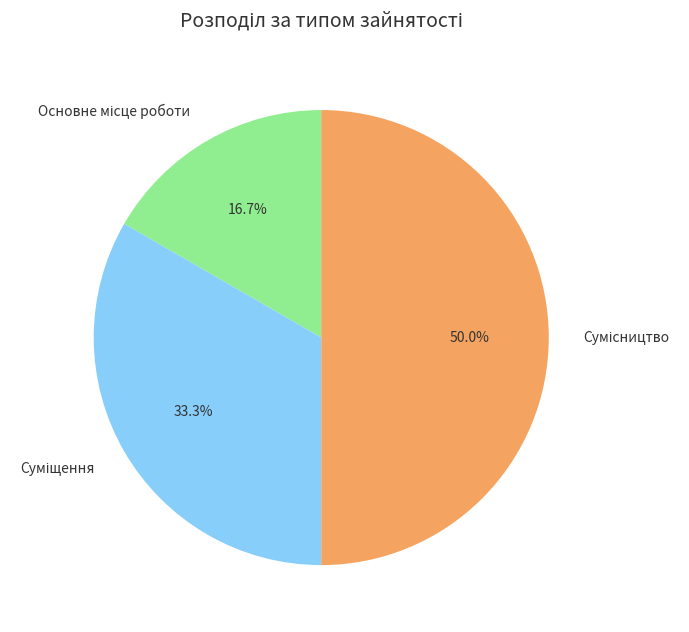

Rank the categories by value from highest to lowest.

Сумісництво, Суміщення, Основне місце роботи